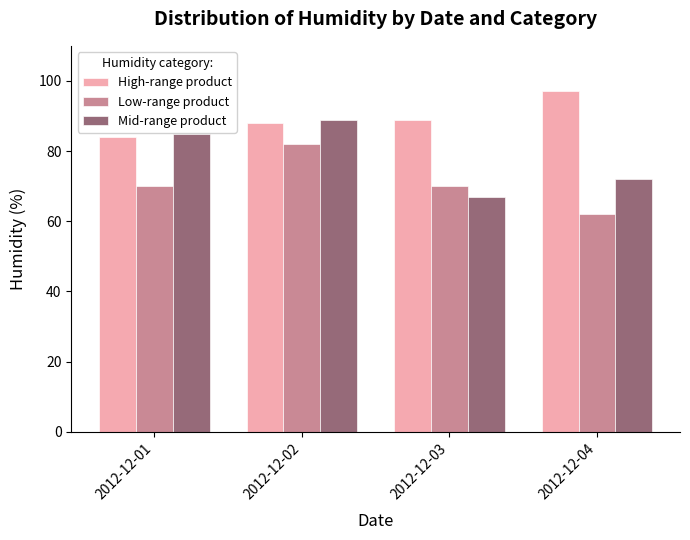

Does the chart contain any negative values?

No